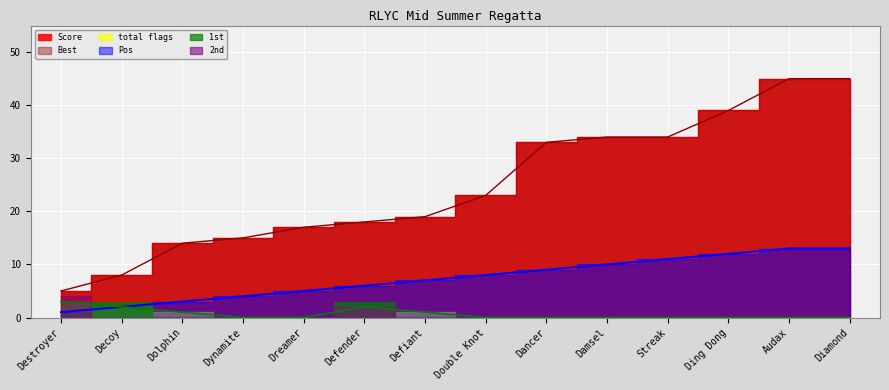

Count the number of categories in the chart.

14